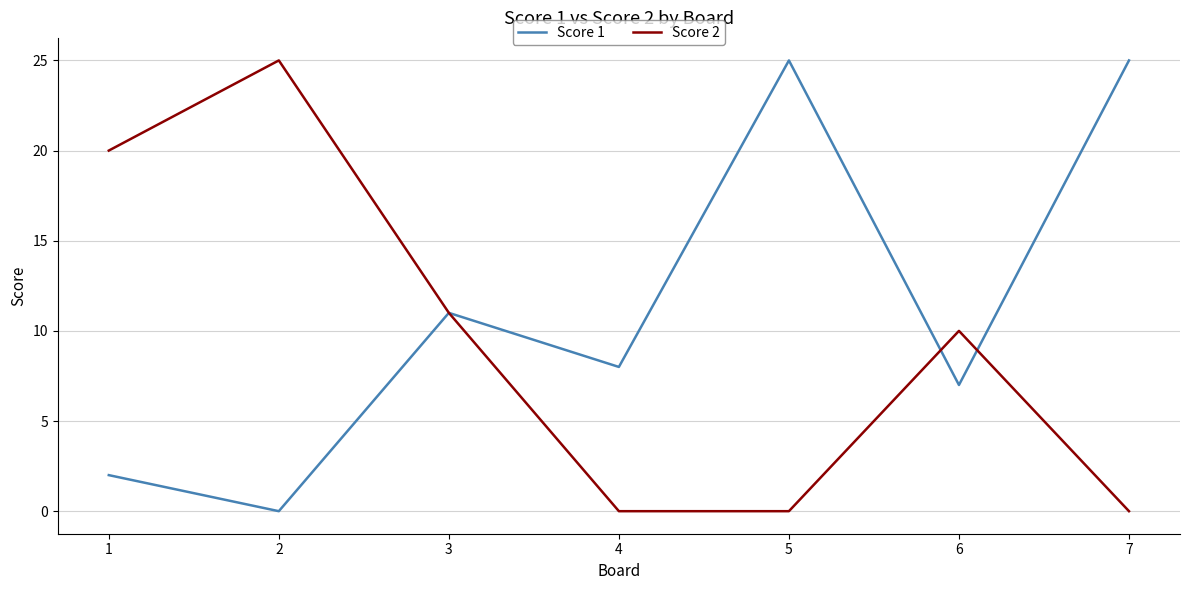

Is this an area chart (filled region under the line)?

No